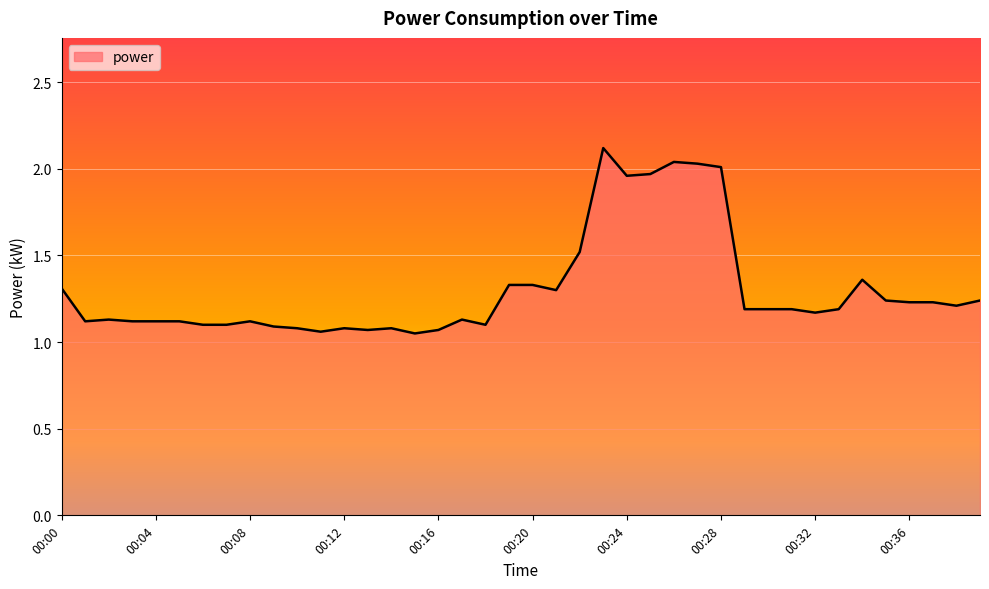

What is the greatest value displayed?

2.1